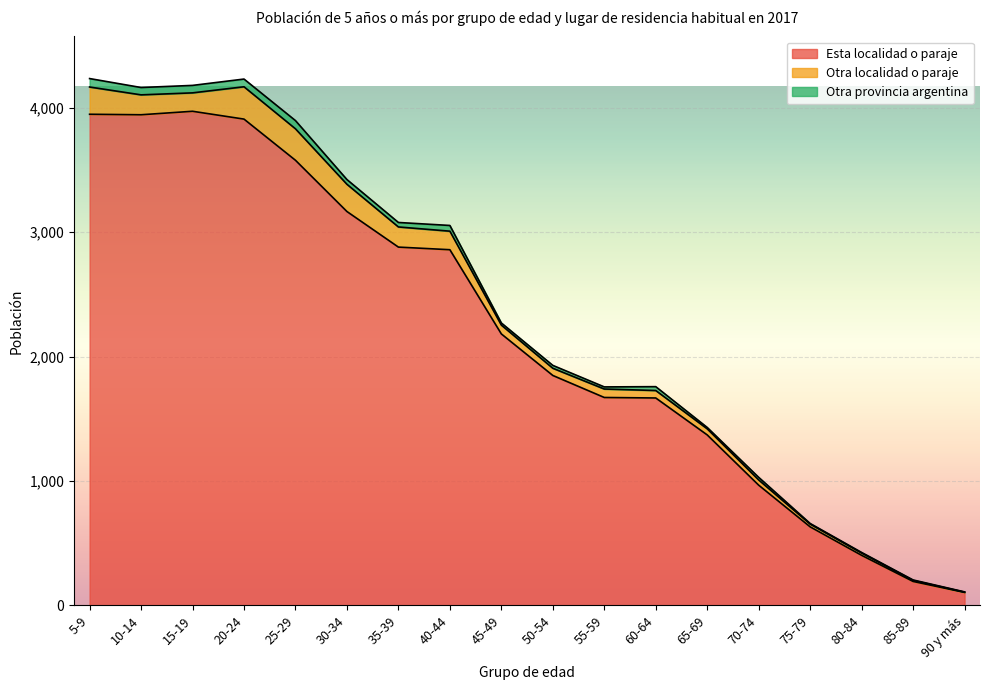

What is the sum of all Esta localidad o paraje values?

39289